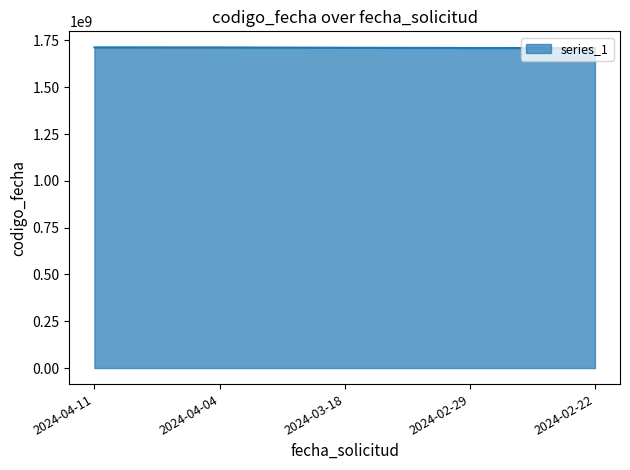

What is the difference between the maximum and minimum values?

3982025